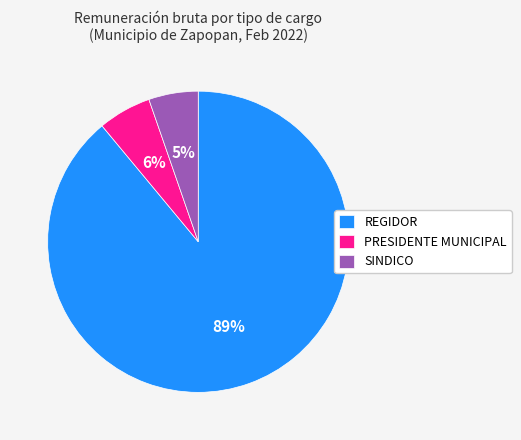

Does any single category account for the majority?

Yes